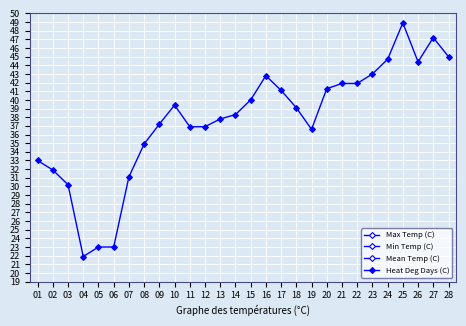

Does the chart display data point markers on the line(s)?

Yes